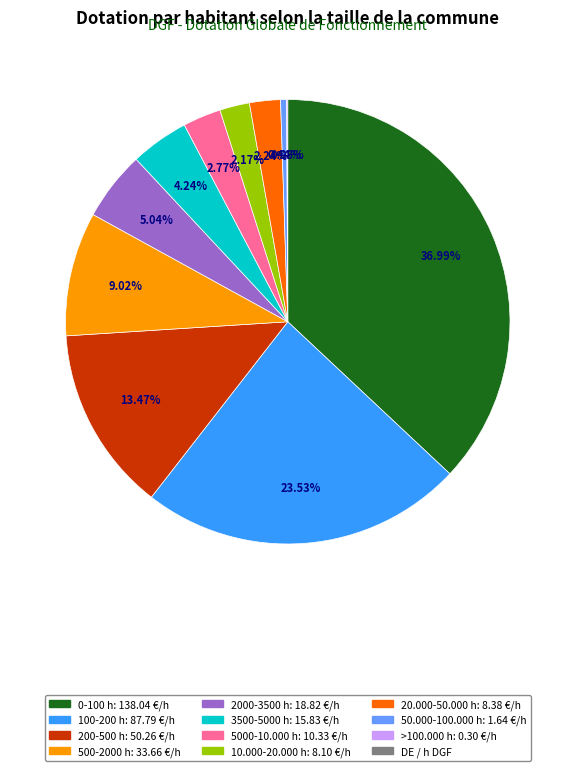

Is there a majority slice in this chart?

No